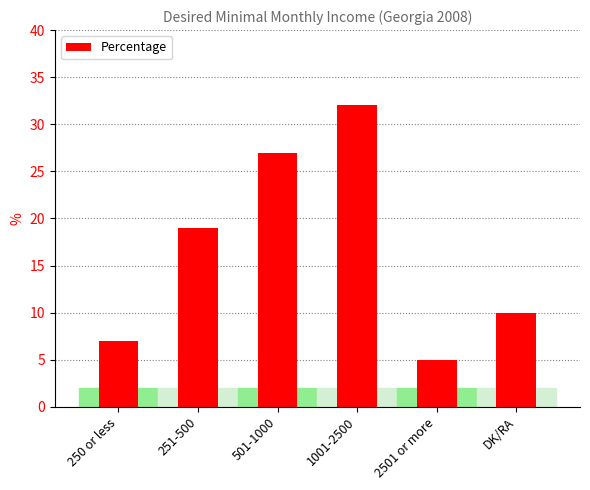

How many distinct data groups are displayed?

1